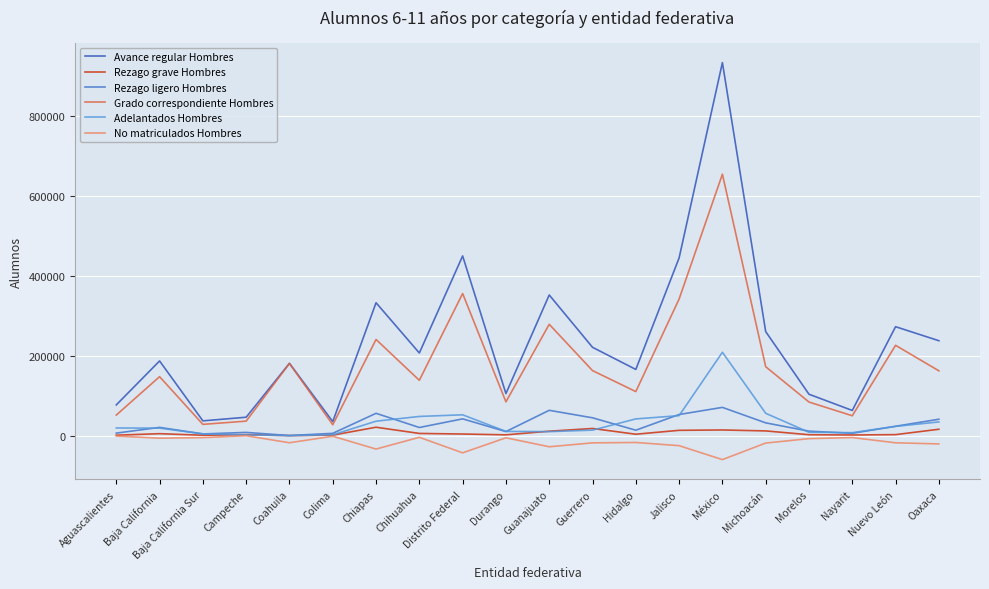

Rank the series by their maximum value, from lowest to highest.

No matriculados Hombres, Rezago grave Hombres, Rezago ligero Hombres, Adelantados Hombres, Grado correspondiente Hombres, Avance regular Hombres